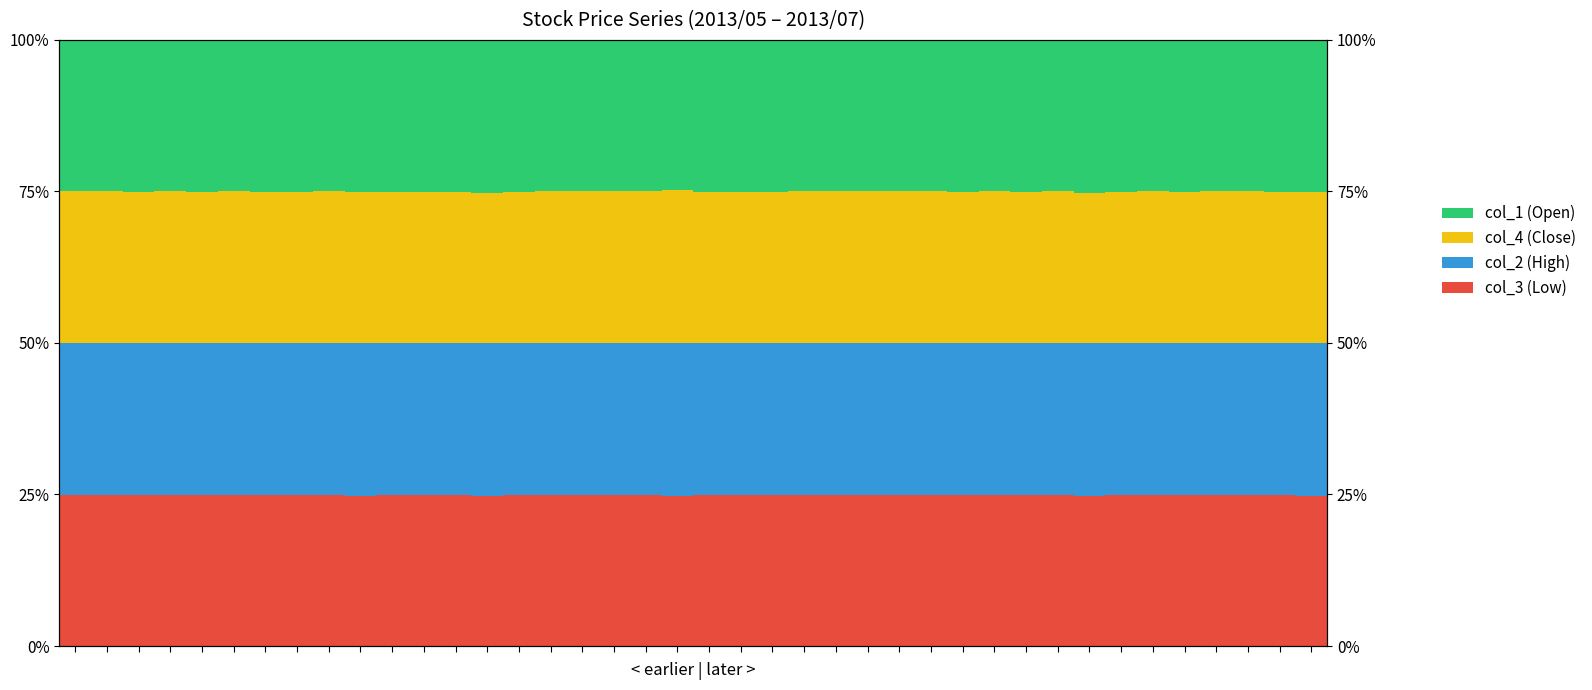

What is the sum of the col_4 (Close) values at 36 and 9?

0.5